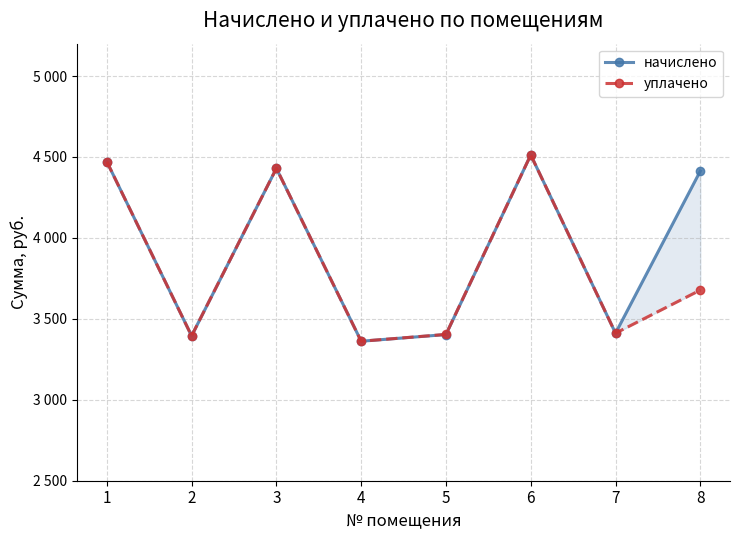

Which category has the lowest value across all series?

4